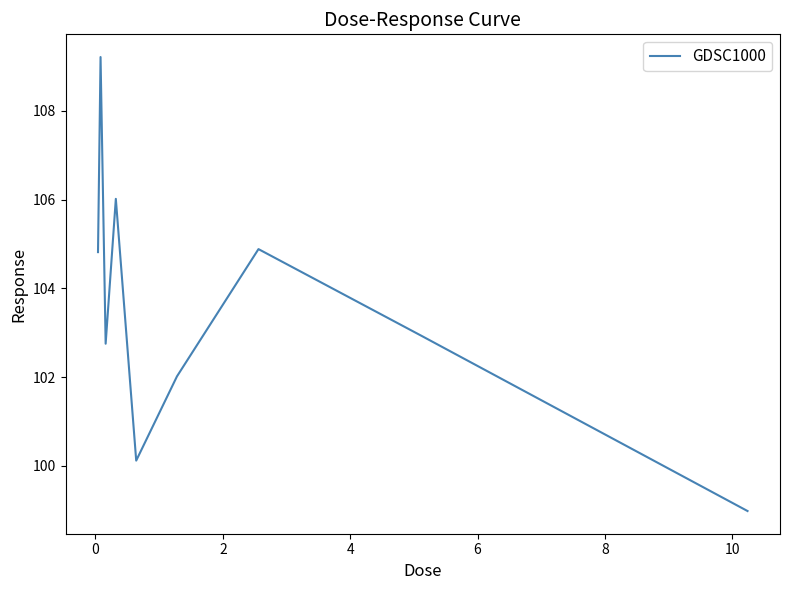

Is this an area chart (filled region under the line)?

No